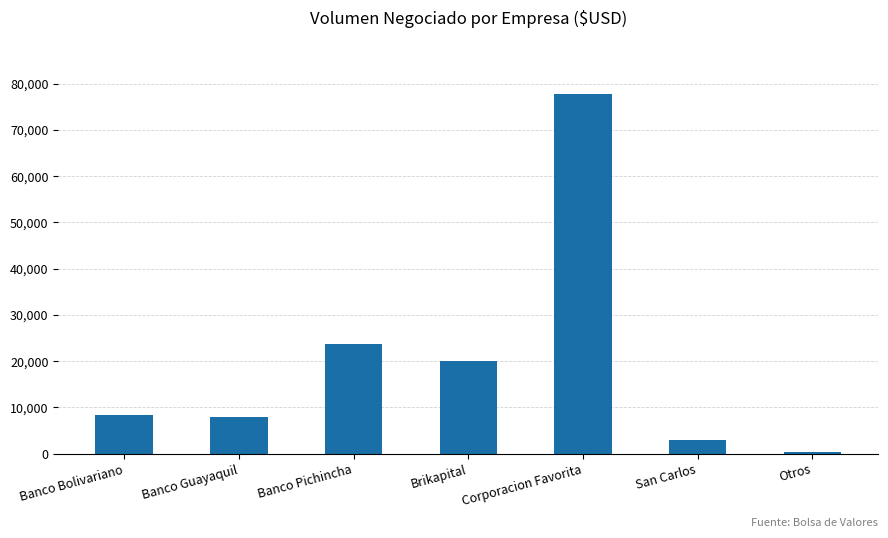

What is the difference between the values at San Carlos and Banco Bolivariano?

5390.4